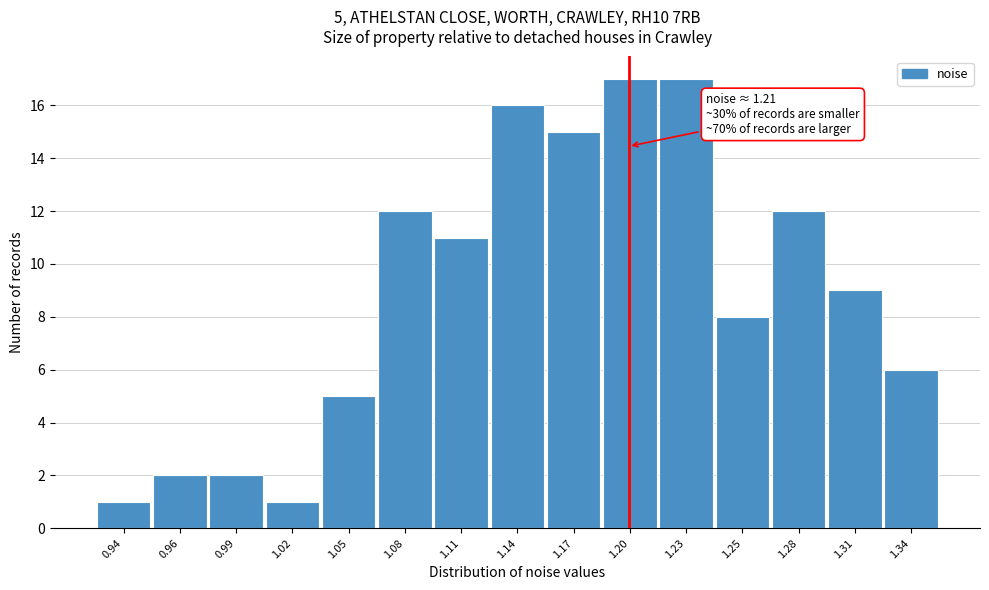

Reading left to right, transcribe all the data shown in this chart.

1	2	2	1	5	12	11	16	15	17	17	8	12	9	6